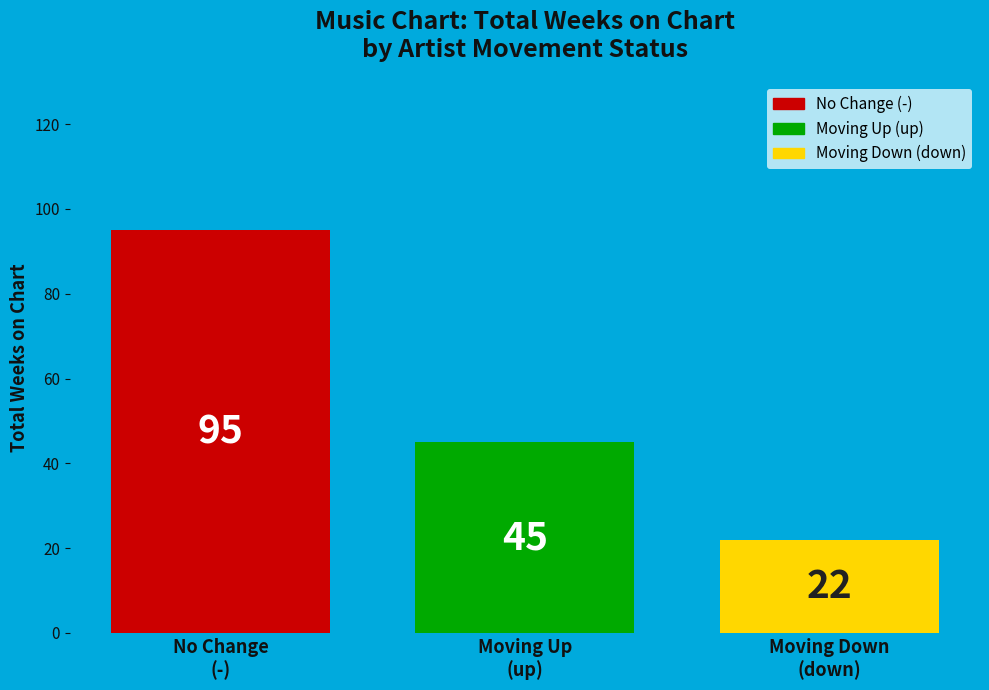

What is the greatest value displayed?

95